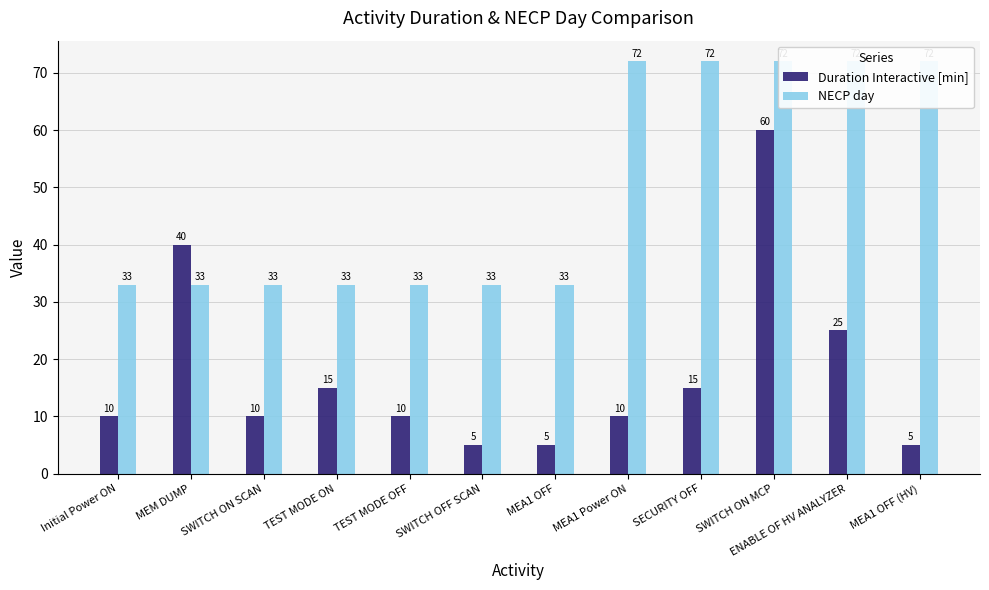

How many bars are there in total?

24